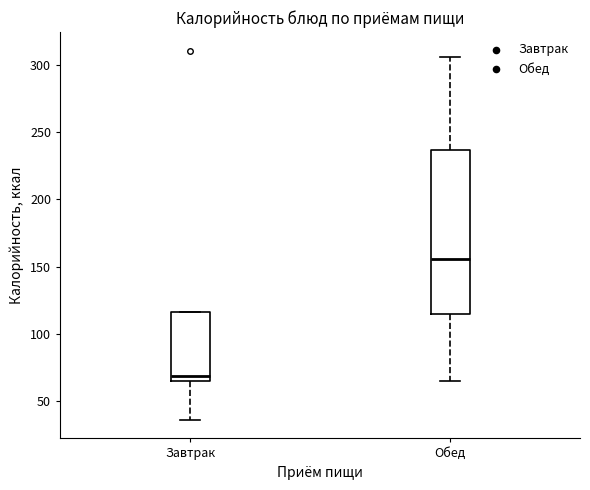

Reading left to right, read every box against the y-axis: the position of its median line, the range the box covers, and the ends of its whiskers. The values are not printed on the chart, so give them approximately, as read against the axis.

Завтрак: median 70, box 65 to 115, whiskers 35 to 115
Обед: median 155, box 115 to 235, whiskers 65 to 305